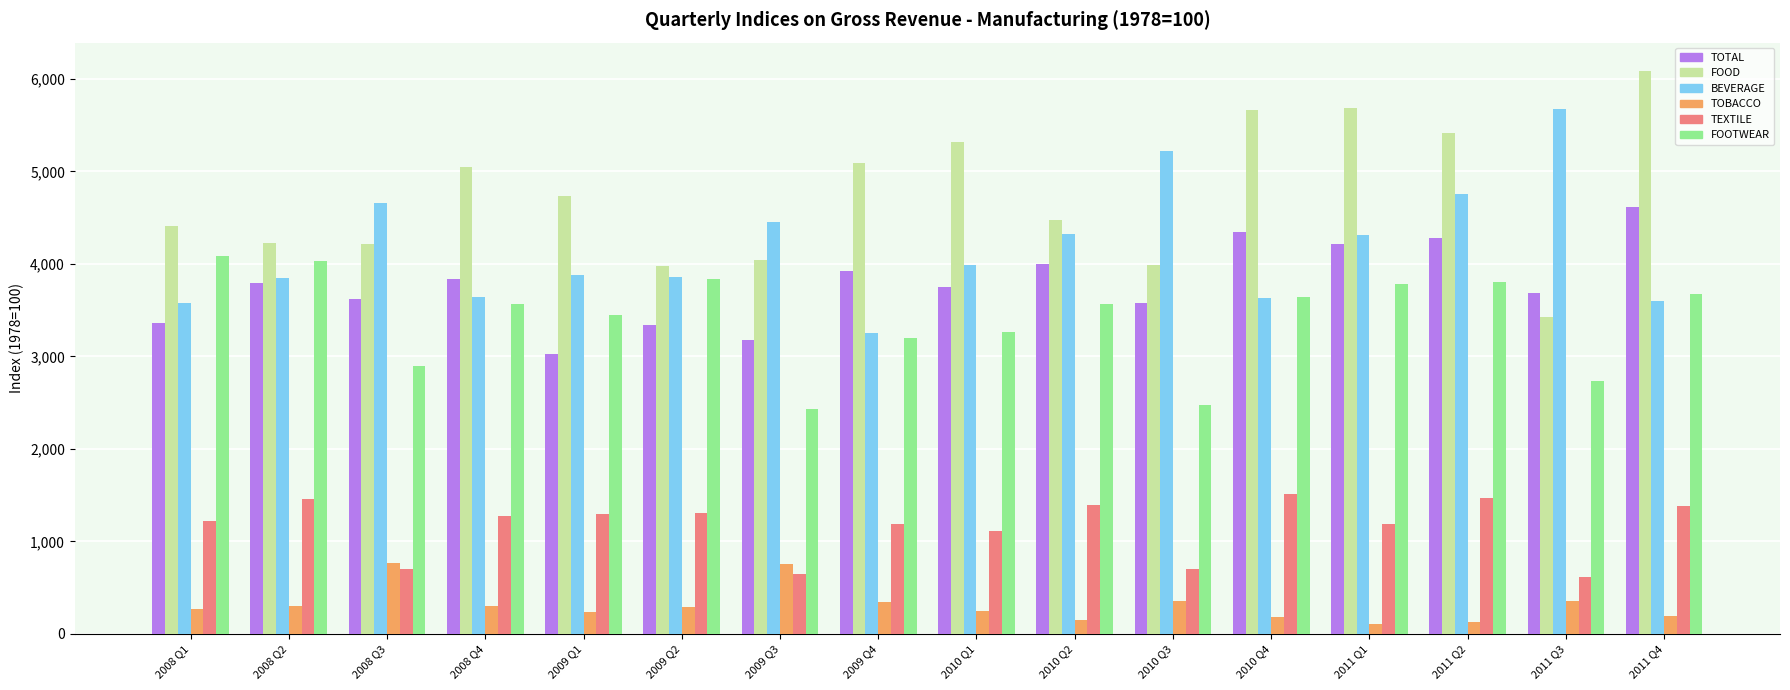

What is the spread (max minus min) of values at 2008 Q1?

4135.8